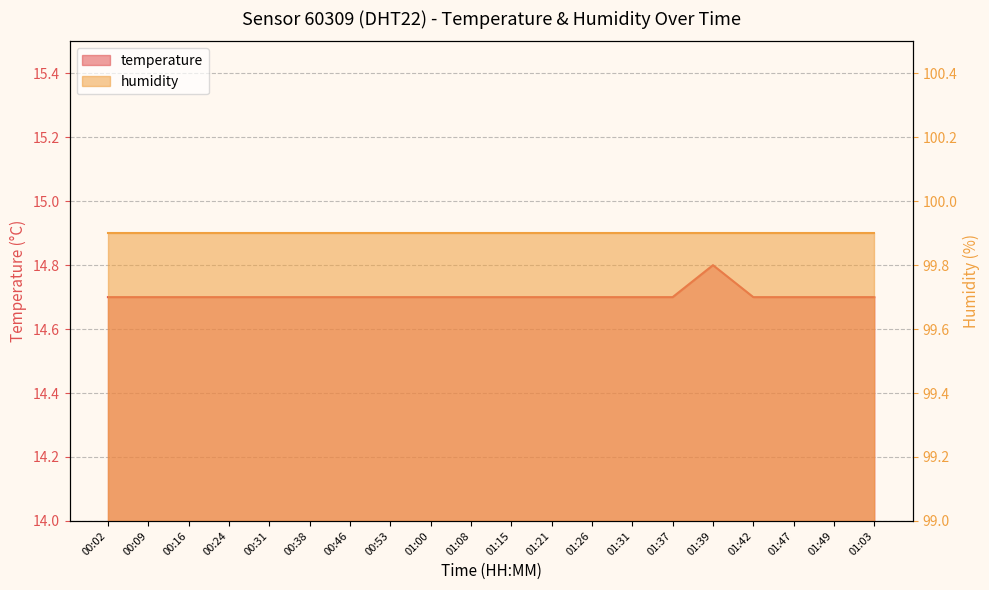

Approximately how many times larger is the value at 00:46 compared to 01:49?

1.0